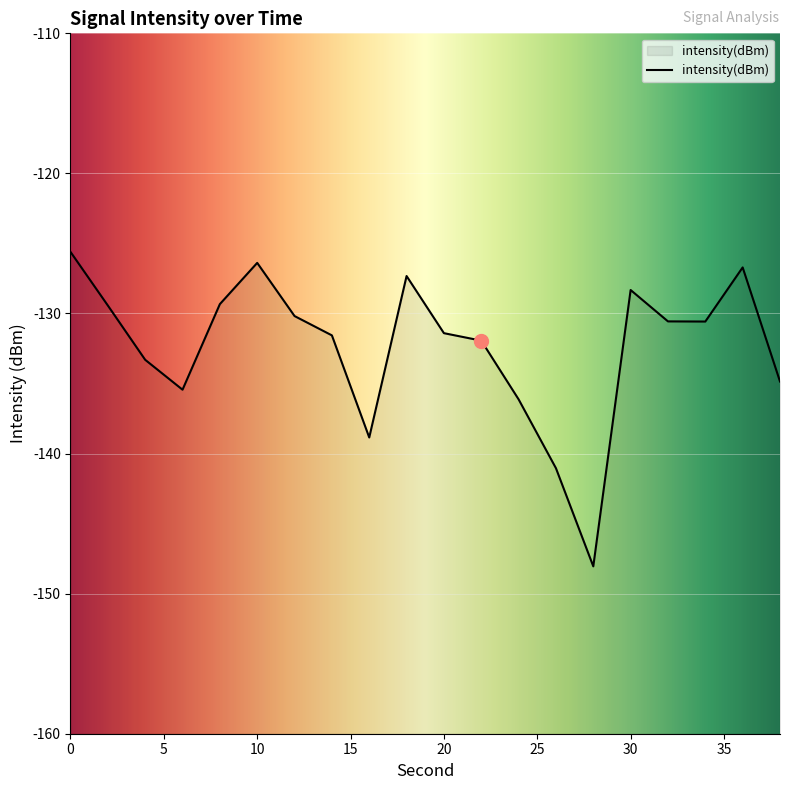

True or false: there are more than 2 points higher than both neighbors.

True